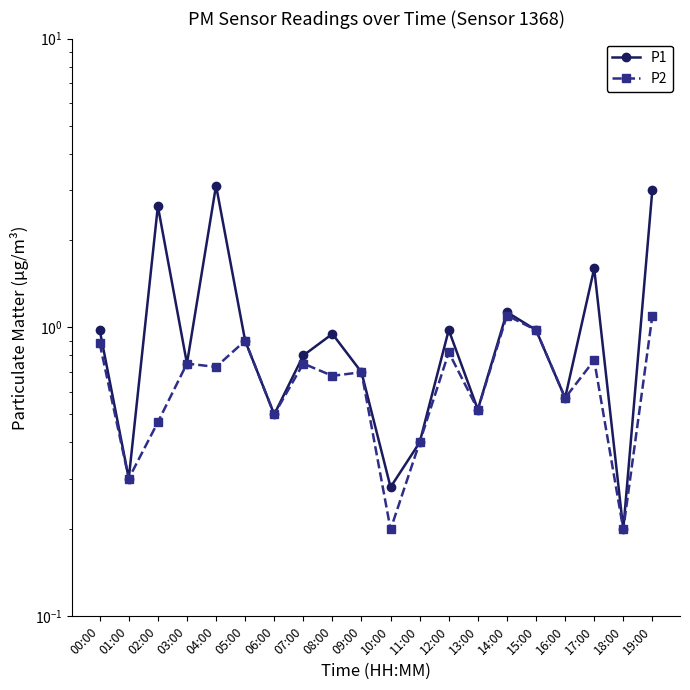

What is the total value across all series at 07:00?

1.6